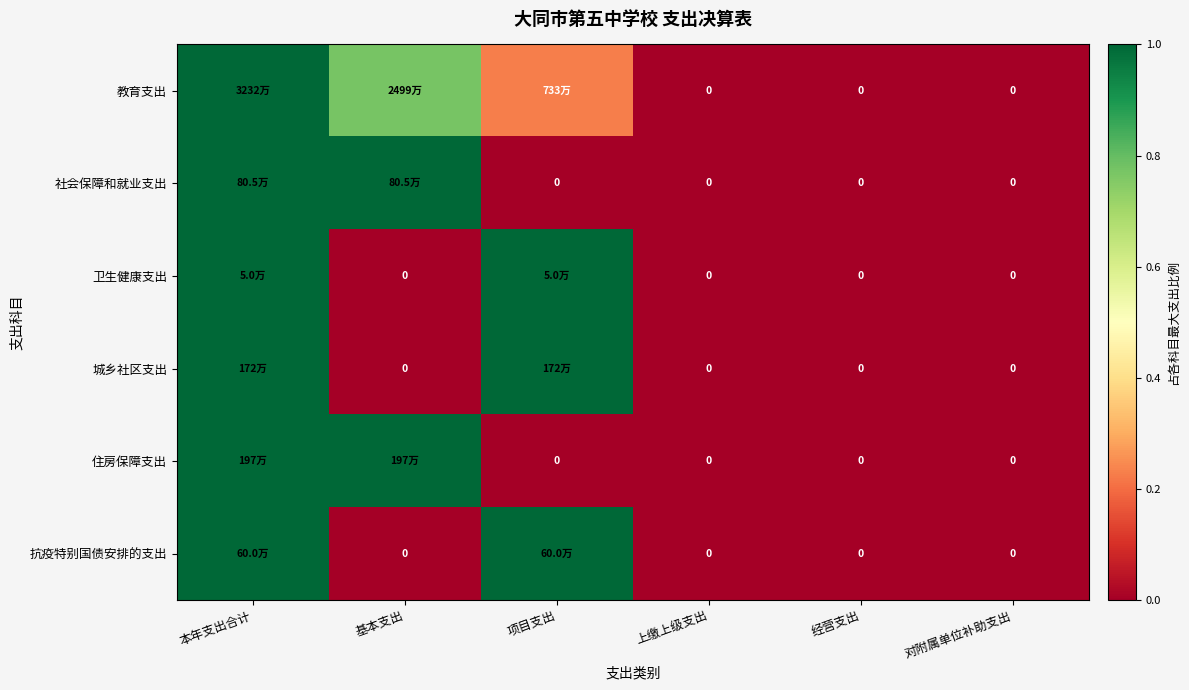

The value of 抗疫特别国债安排的支出 at 本年支出合计 is 1.0. True or false?

True